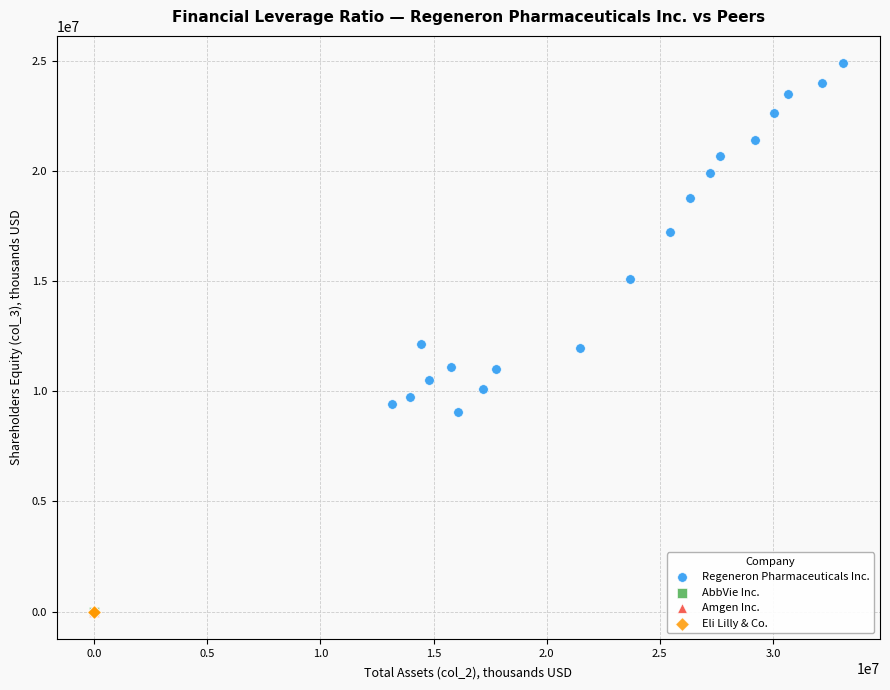

Which series has the widest spread of Y values?

Regeneron Pharmaceuticals Inc.